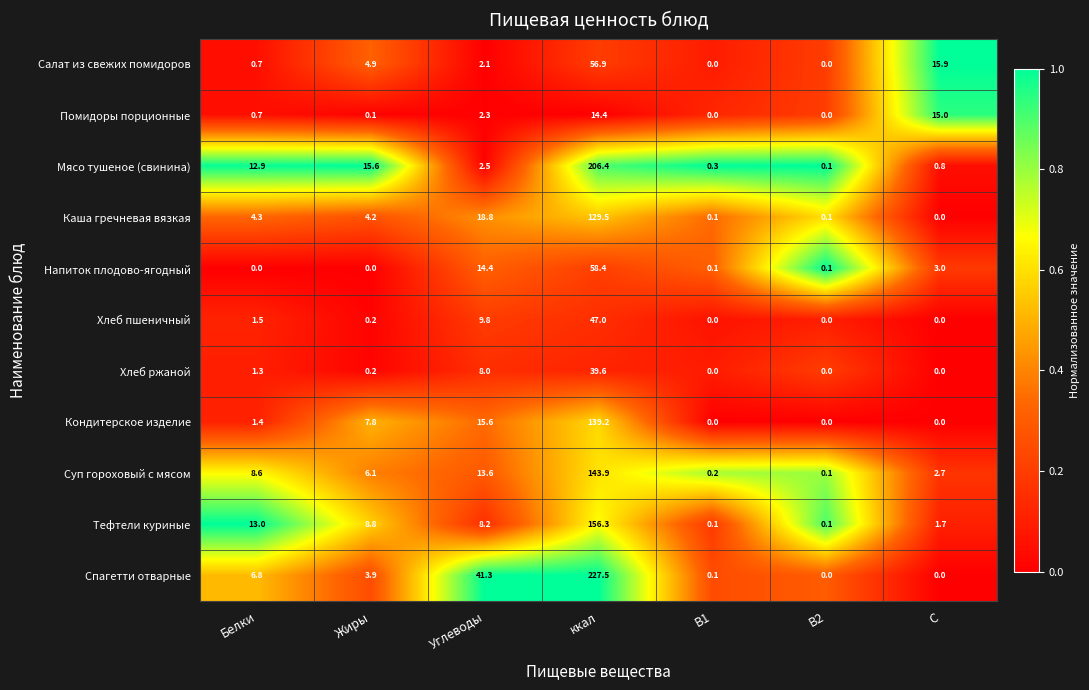

Which series has the largest total across all categories?

Спагетти отварные